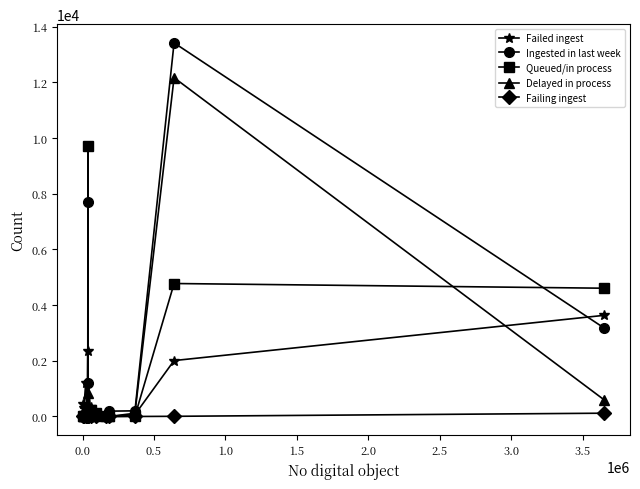

At how many categories does at least one series exceed 4099?

3